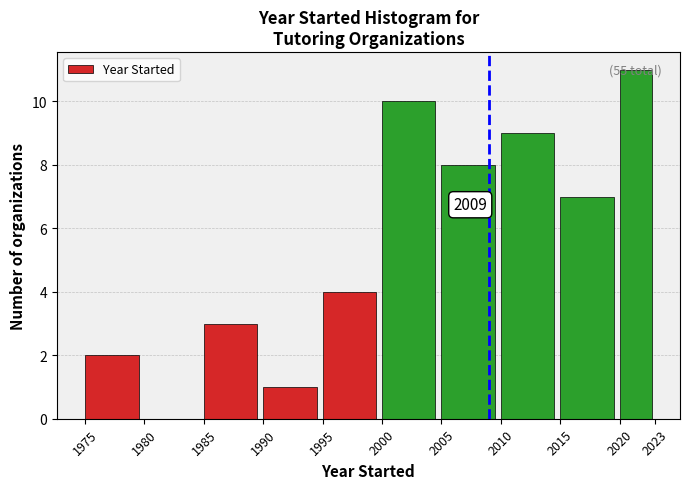

Which range on the x-axis has the tallest bar?

2020 to 2023